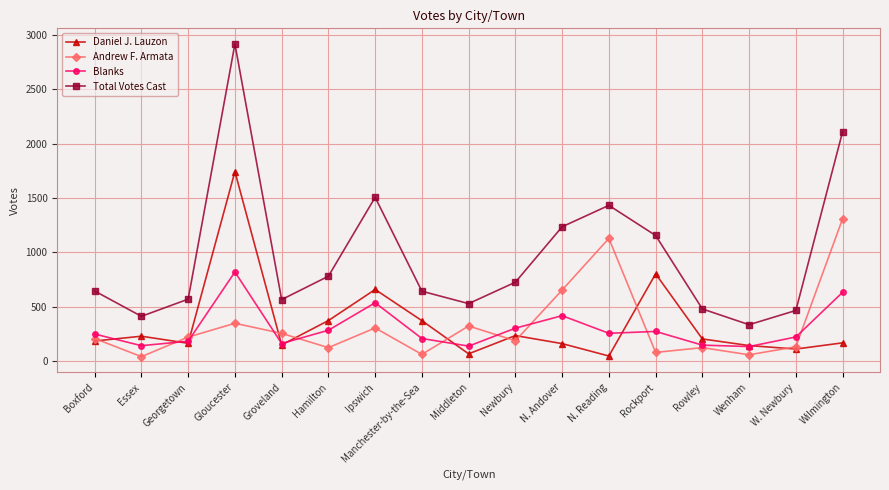

Does the chart display data point markers on the line(s)?

Yes